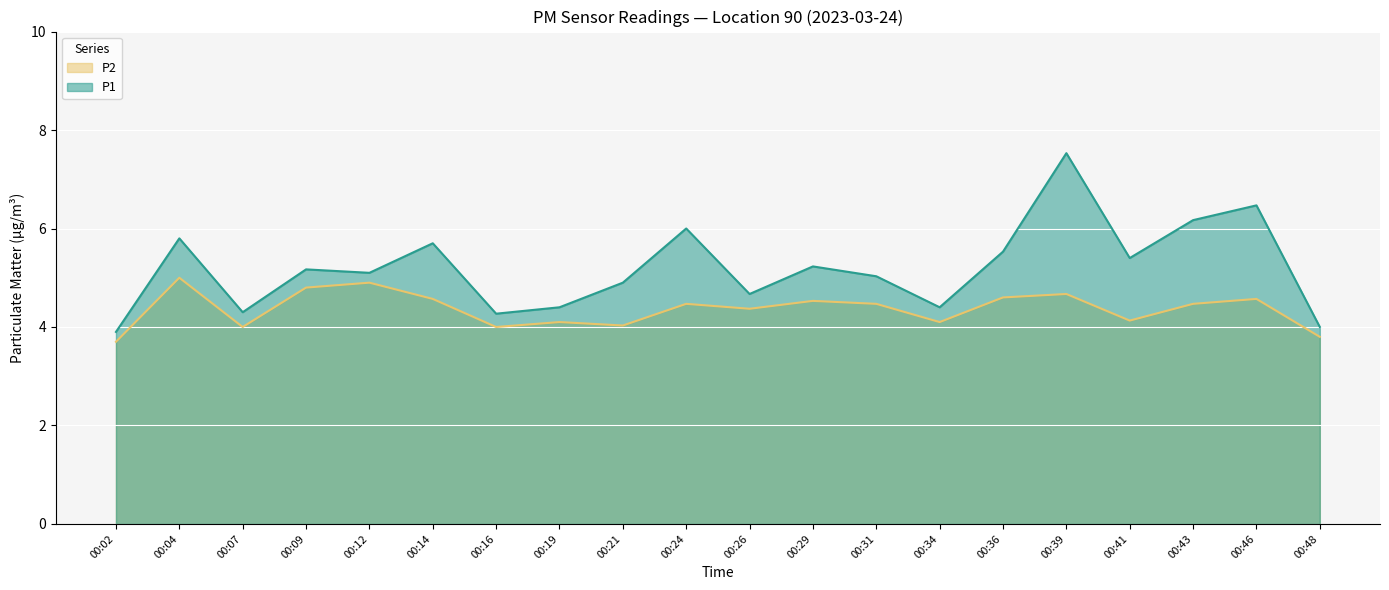

Is the value of P1 at 00:31 greater than the value of P2 at 00:41?

Yes